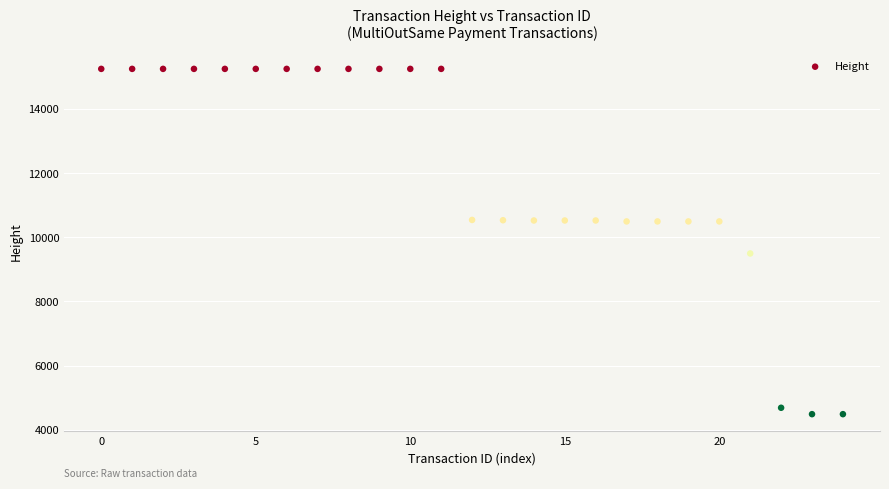

What is the range of Y values (max minus min)?

10761